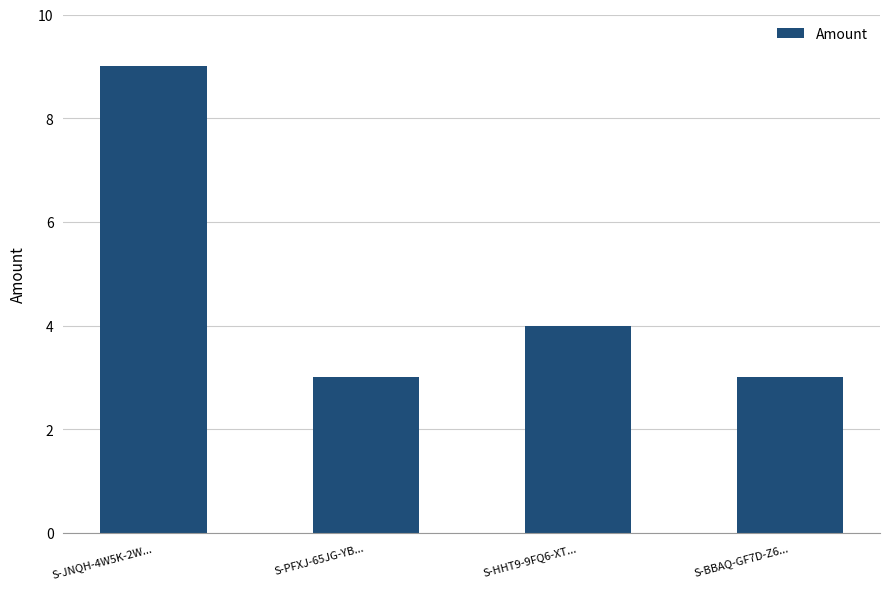

What is the label of the 3rd bar from the left?

S-HHT9-9FQ6-XT...